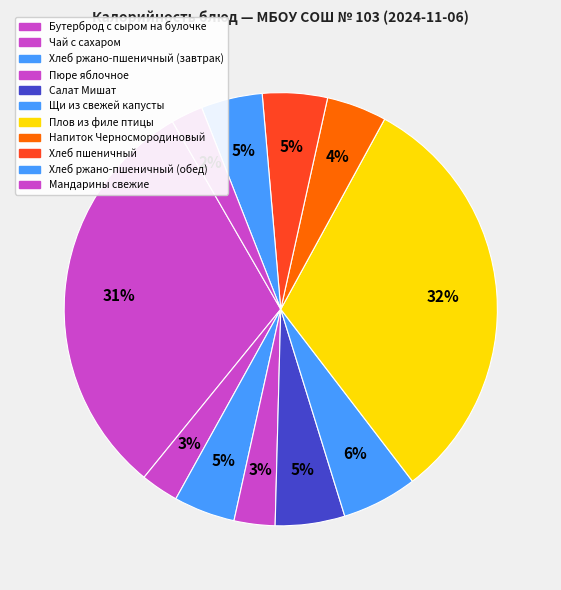

What percentage is NOT represented by Бутерброд с сыром на булочке?

69.2%